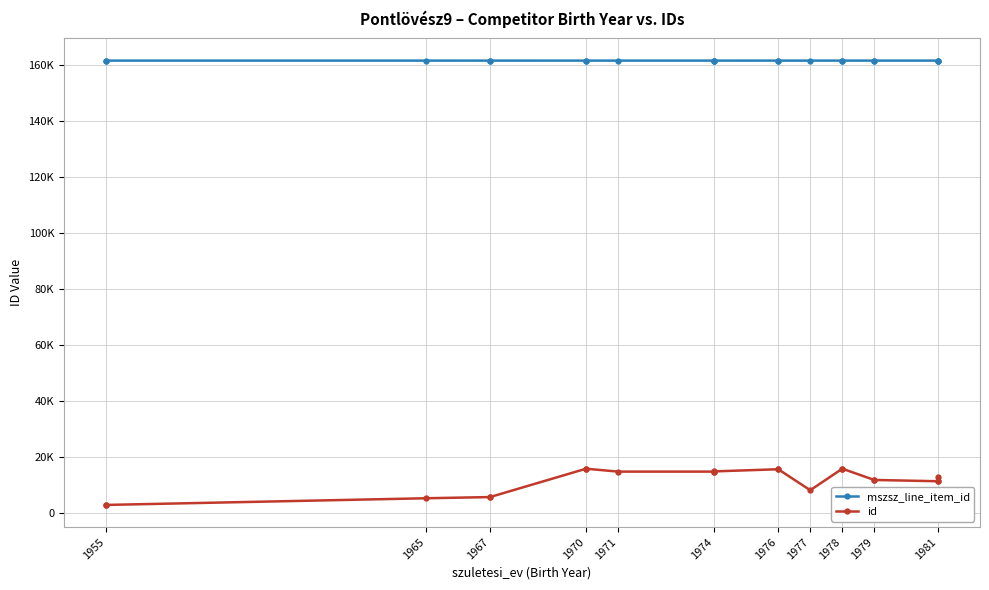

How many data points in mszsz_line_item_id are above 161520?

9